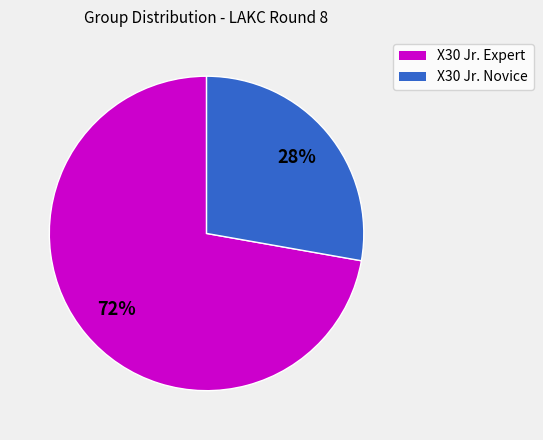

Count the number of slices in the pie.

2